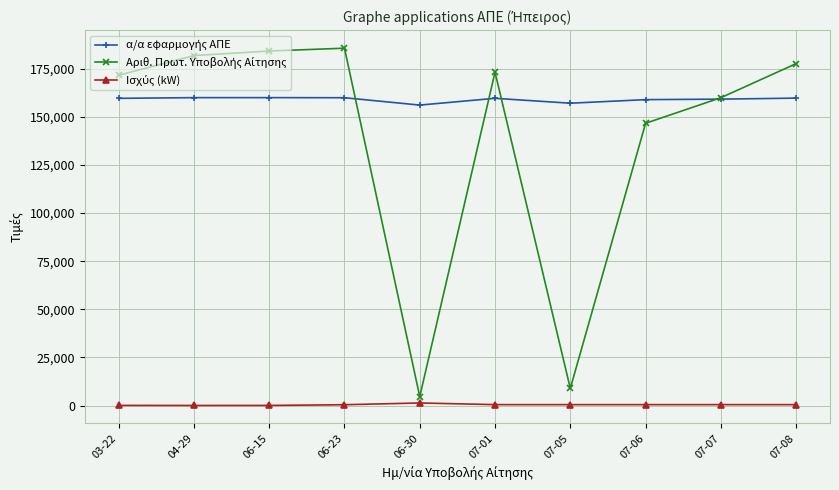

What is the label of the 8th point from the right?

06-15